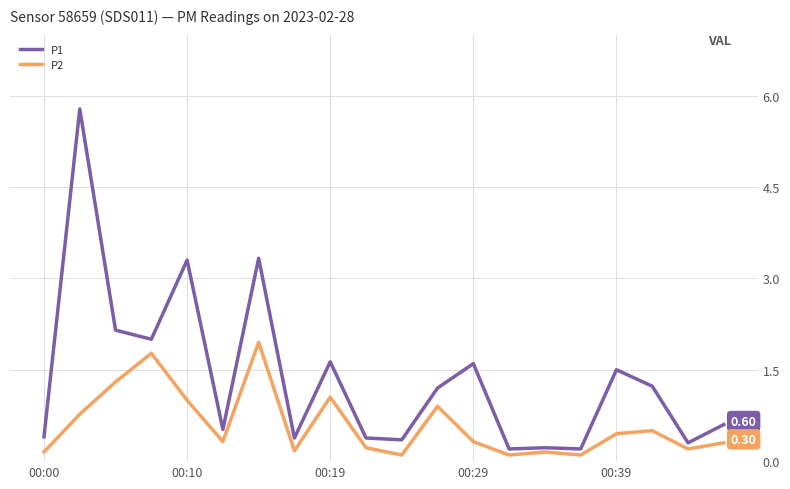

Which series has the largest total across all categories?

P1